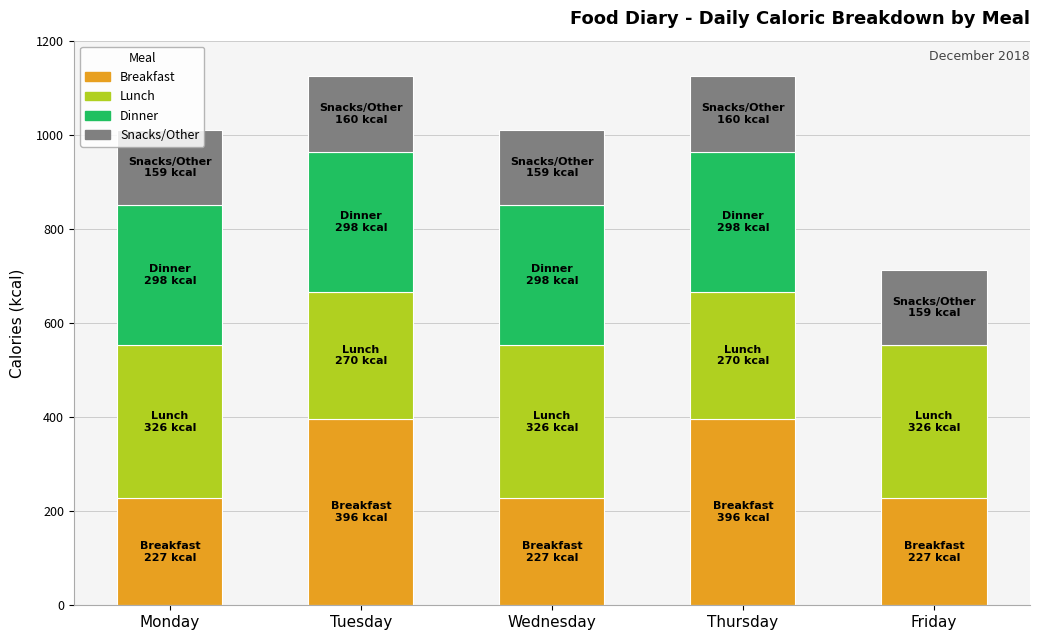

What is the highest value of the Breakfast series?

396